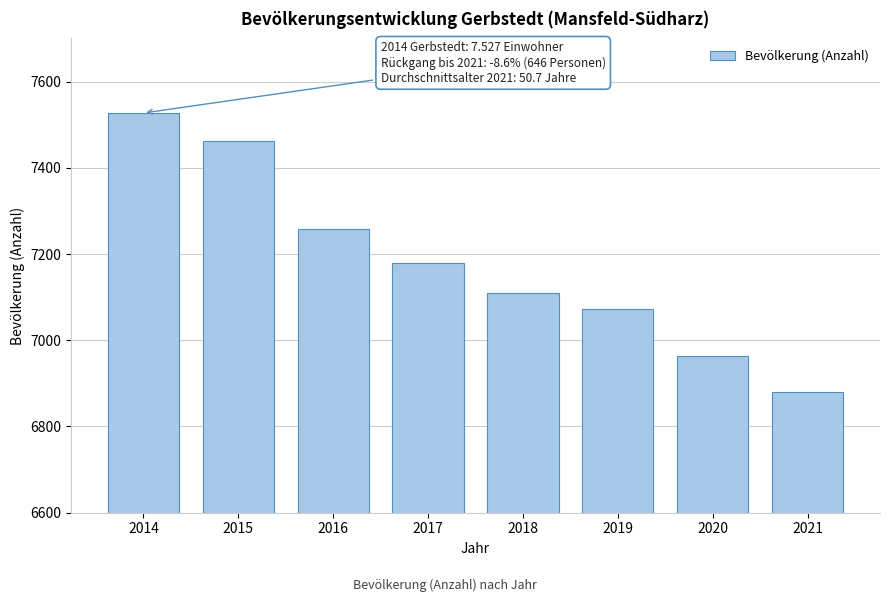

Reading left to right, transcribe all the data shown in this chart.

7527	7462	7257	7180	7110	7072	6964	6881